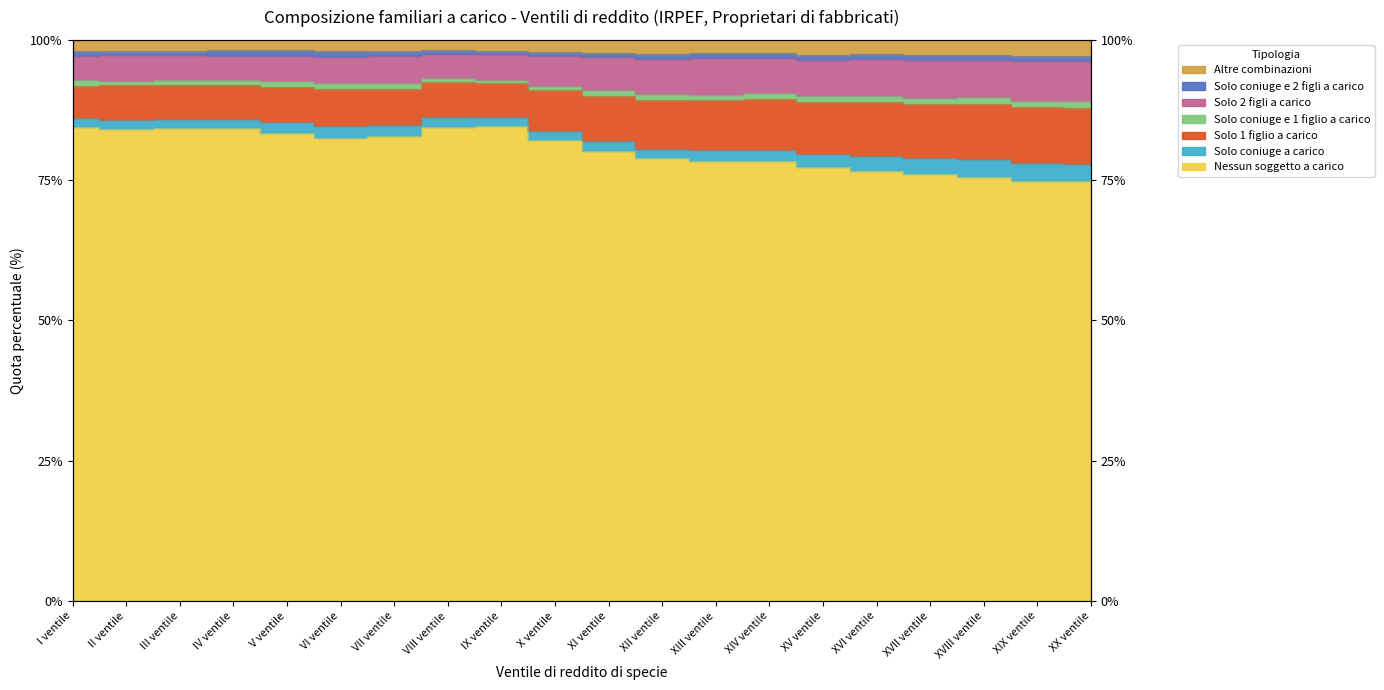

What position from the right is XIII ventile?

8